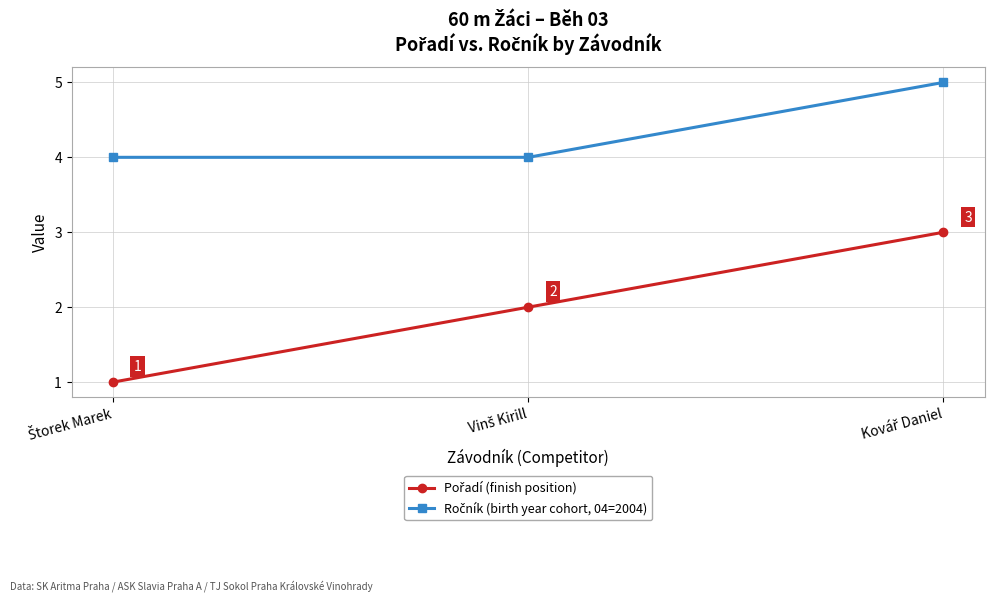

What is the maximum value shown in the chart?

5